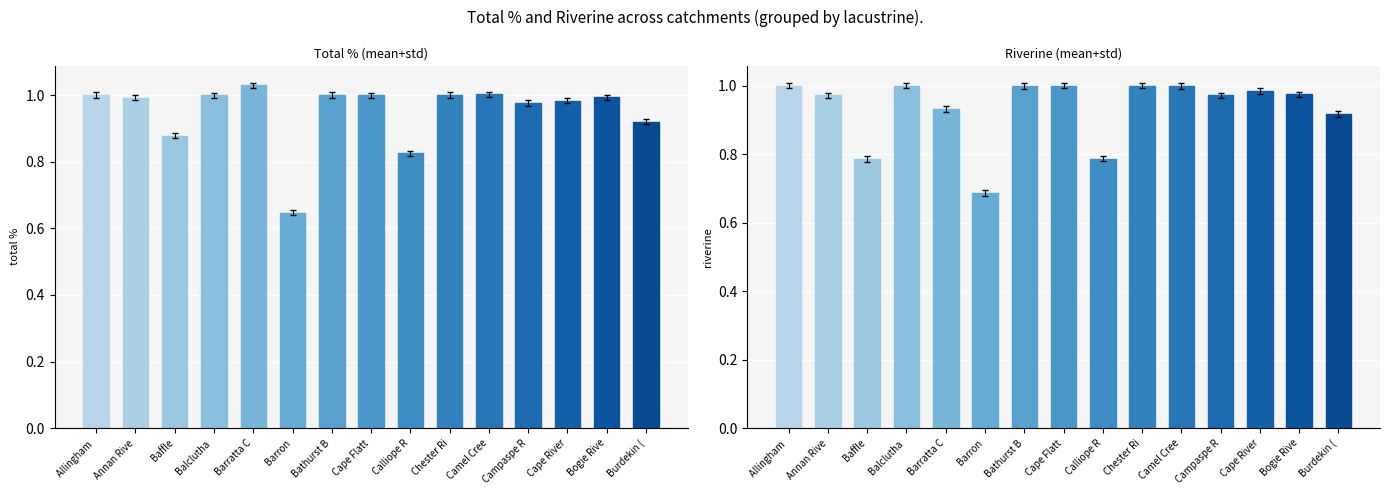

What is the label of the 8th bar from the left?

Cape Flatt